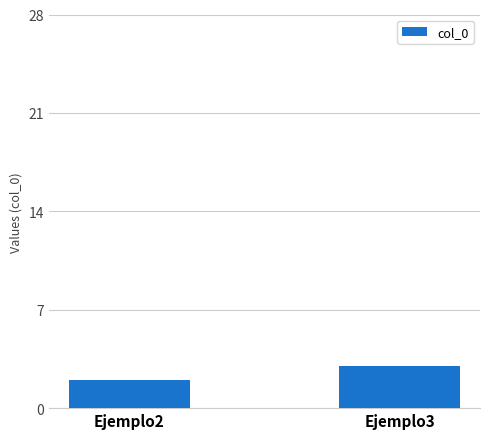

At which category does the chart reach its peak across all series?

Ejemplo3